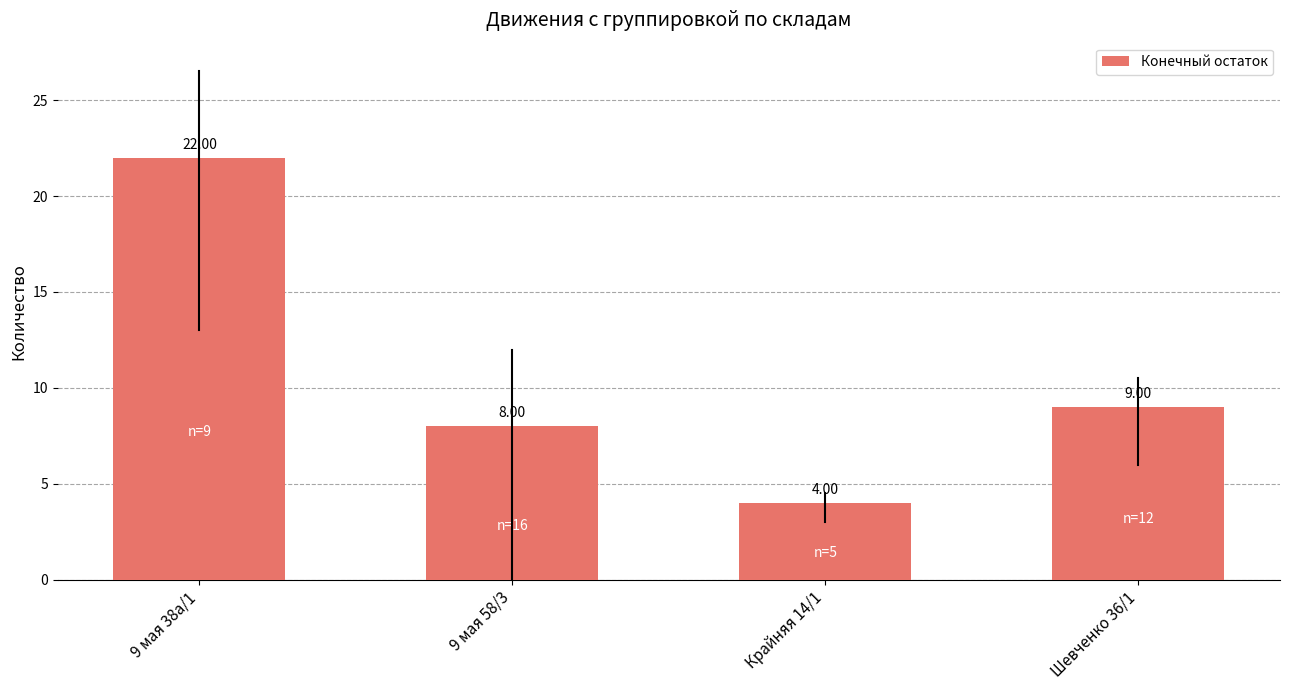

Reading left to right, extract all data points from this chart.

22	8	4	9